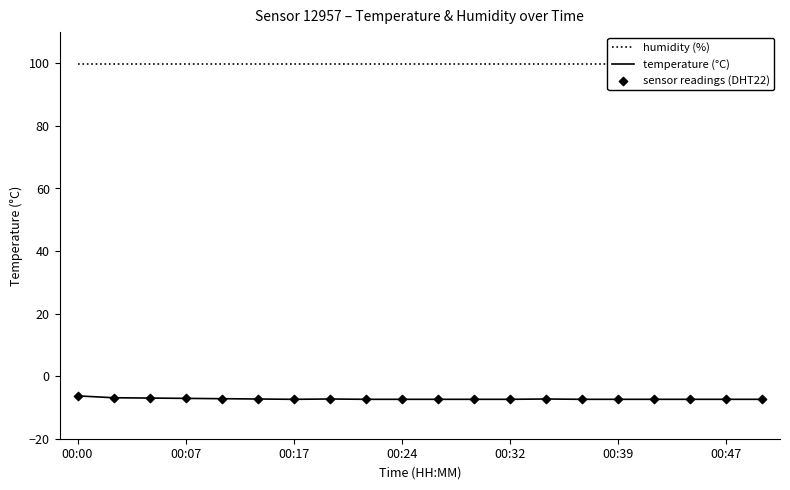

At which category is the sum across all series the highest?

00:00